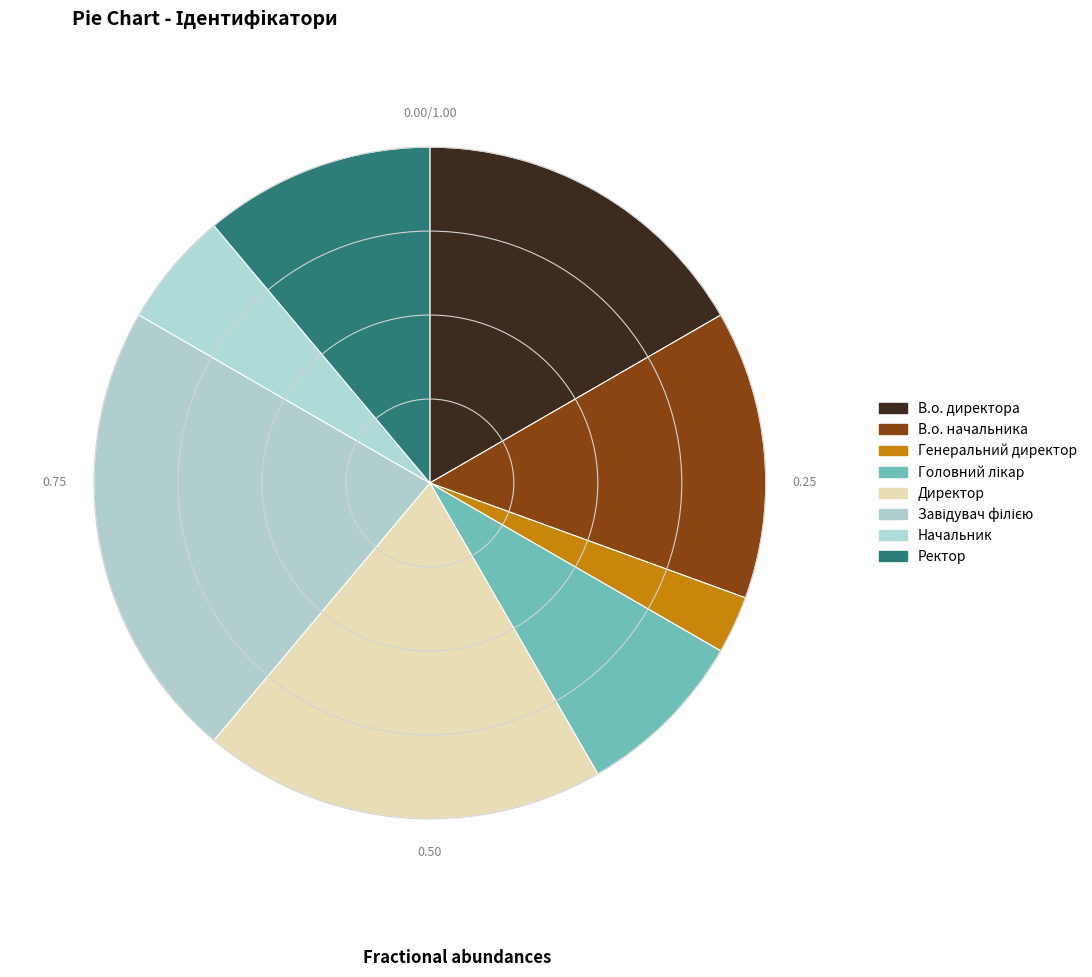

How many slices are in this pie chart?

8